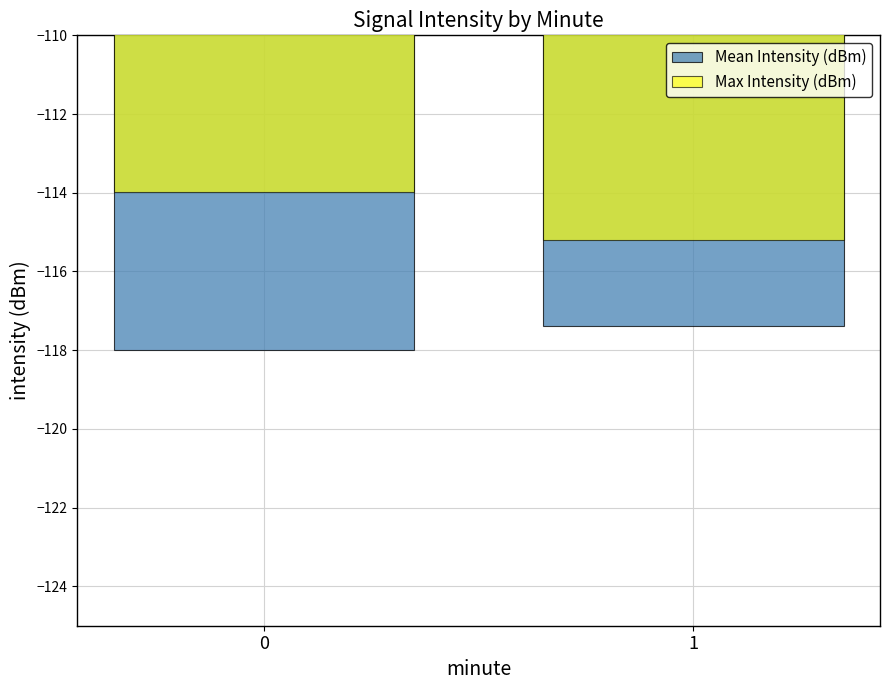

Is the value of Mean Intensity (dBm) at 0 greater than the value of Max Intensity (dBm) at 0?

No